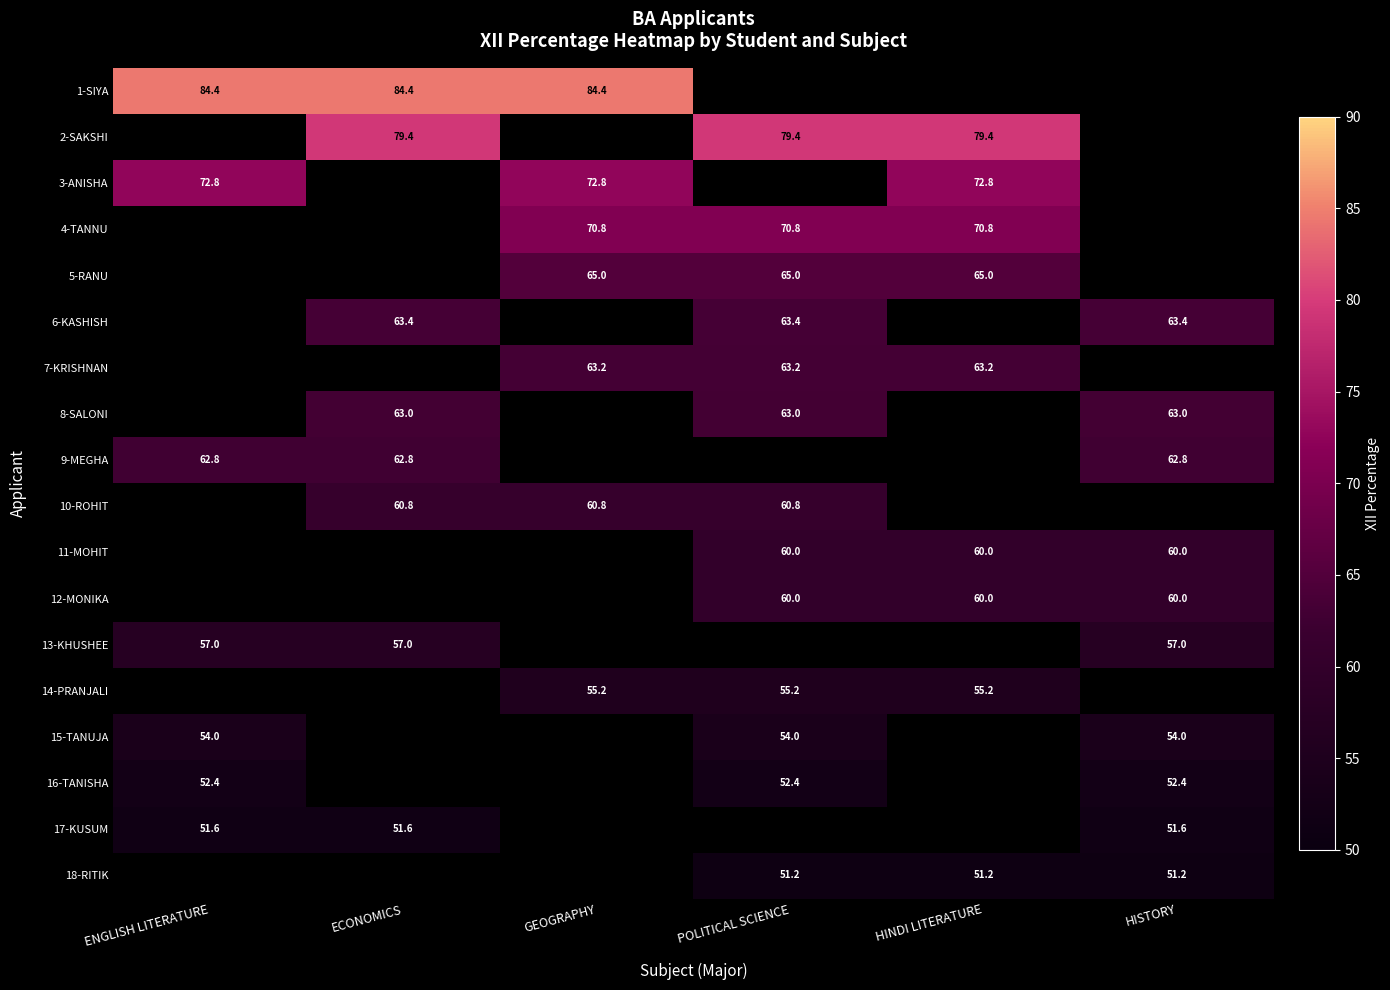

How many categories are shown in the chart?

6